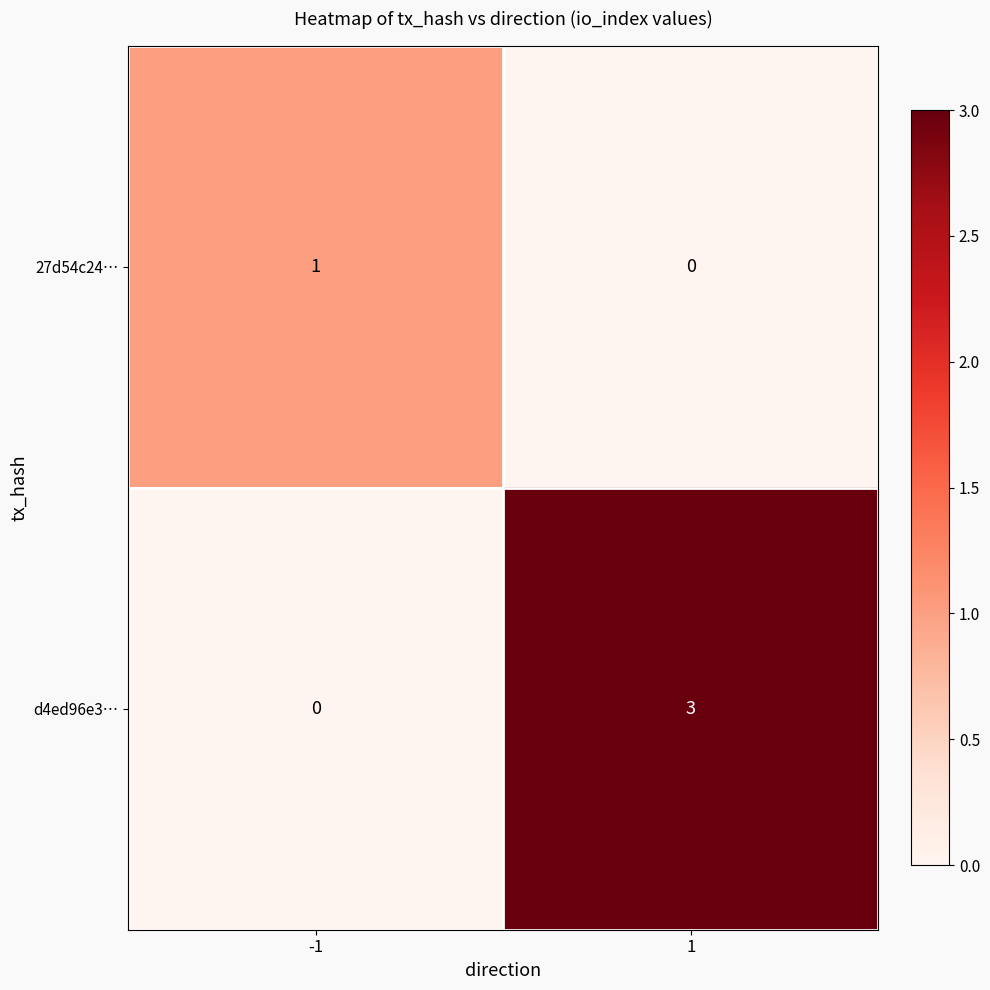

At how many categories does at least one series exceed 0?

2